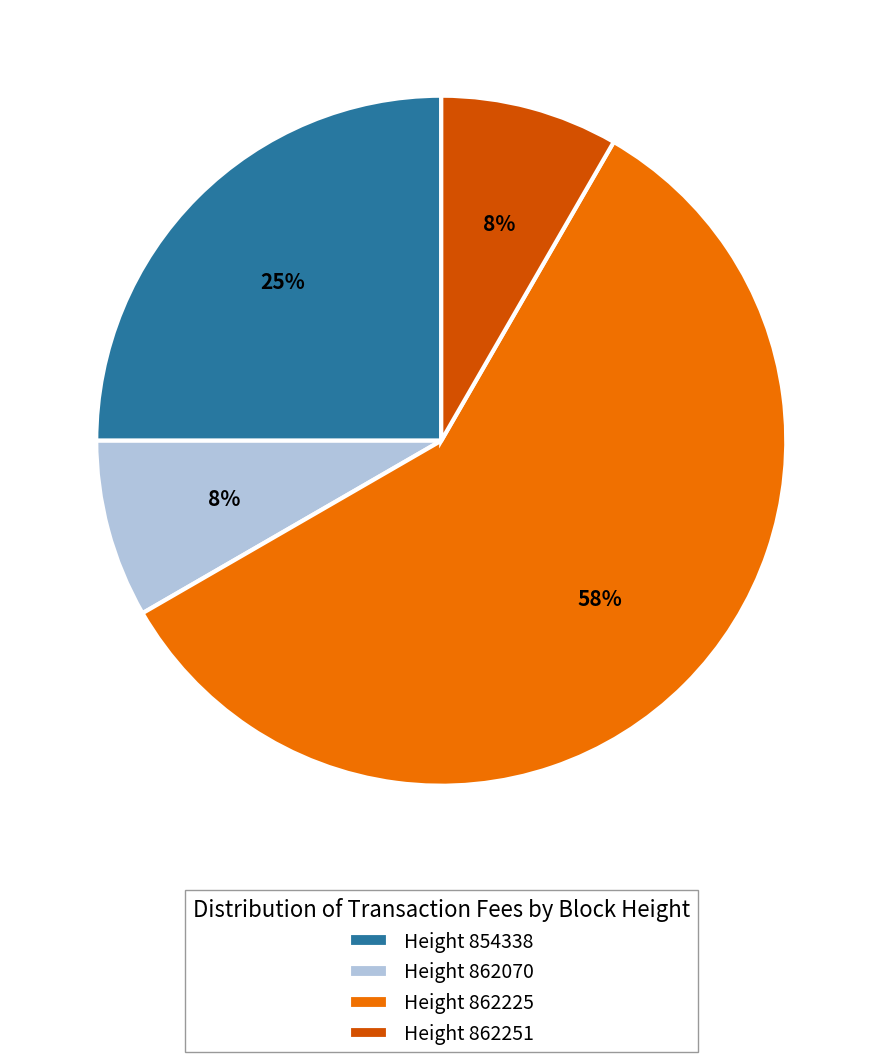

What percentage is the Height 854338 slice, to the nearest percent?

25%